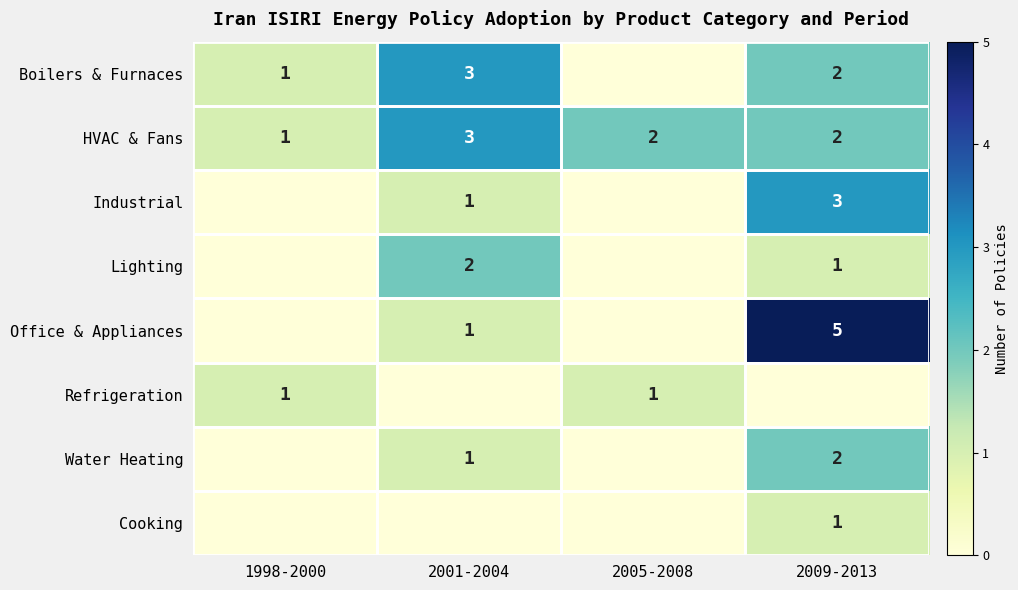

True or false: Industrial has a value of 3 at 2009-2013.

True